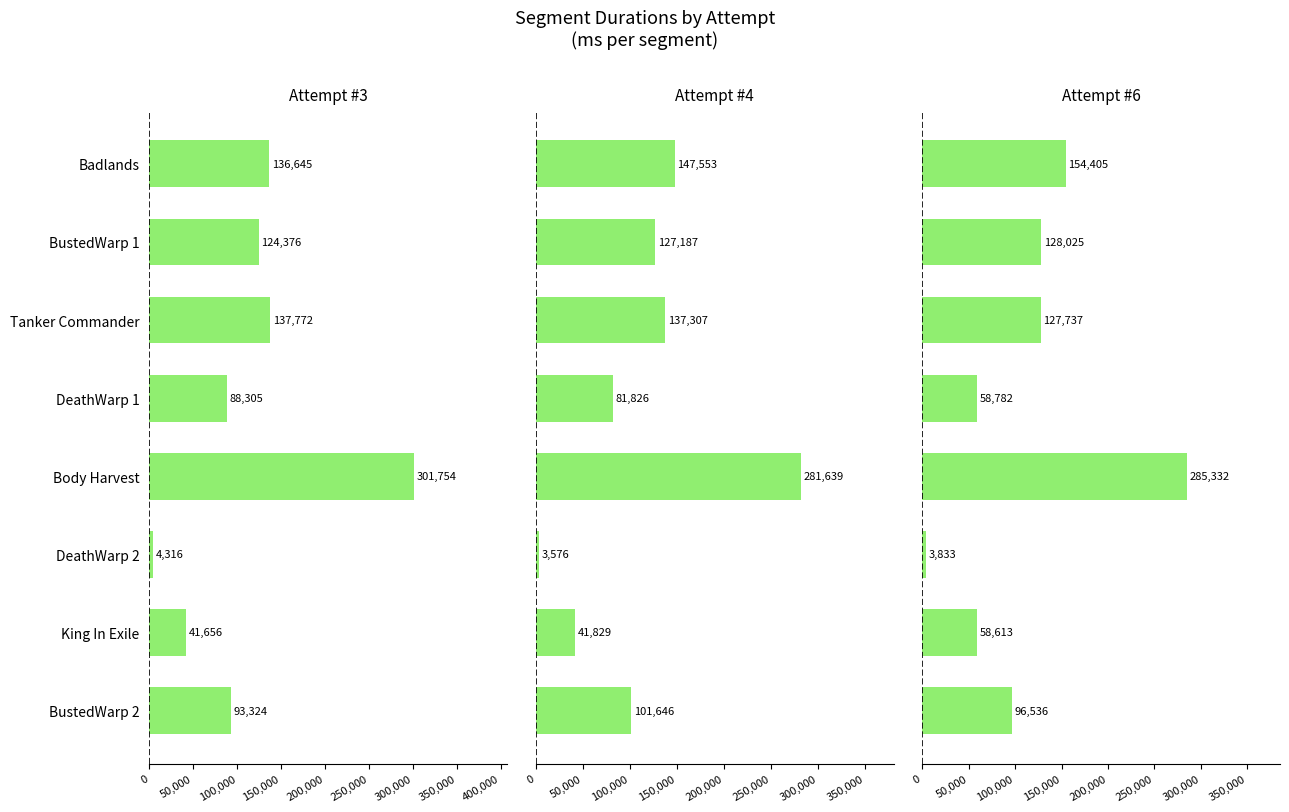

Which series has the largest total across all categories?

Attempt #3